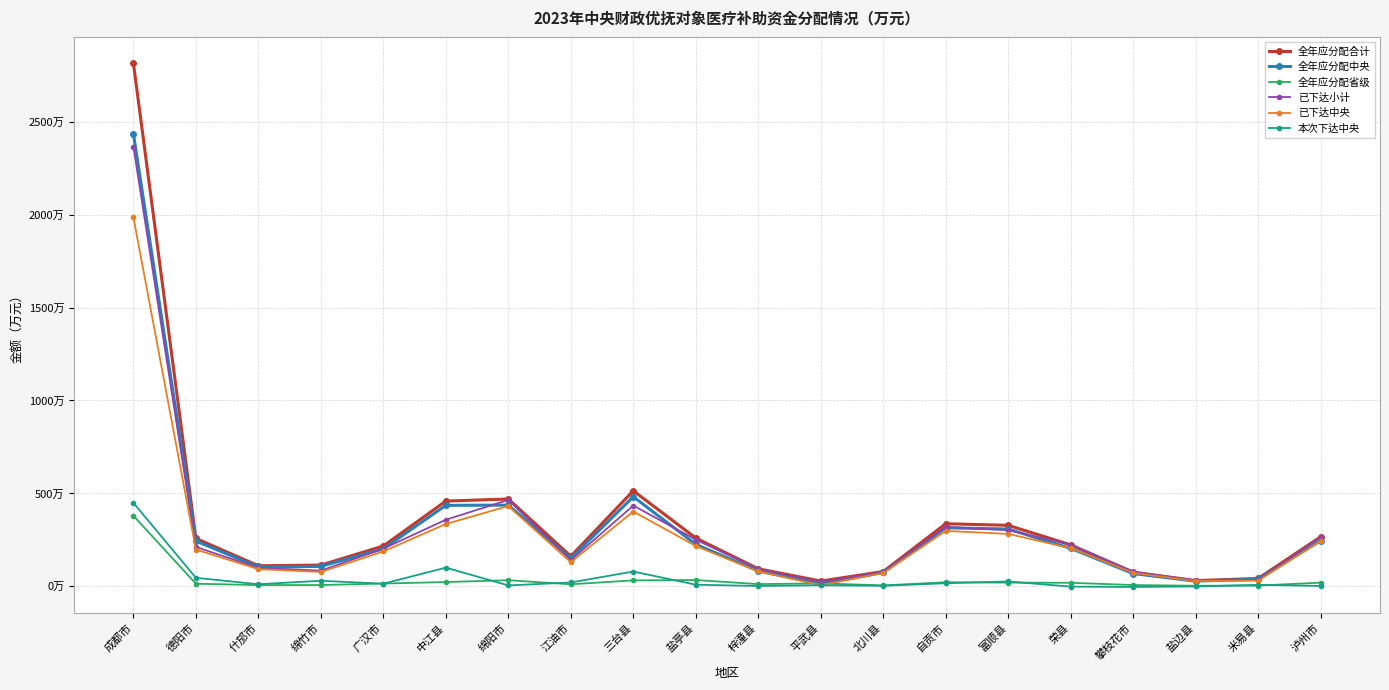

Rank the series at 米易县 from highest to lowest value.

全年应分配合计, 全年应分配中央, 已下达小计, 已下达中央, 本次下达中央, 全年应分配省级